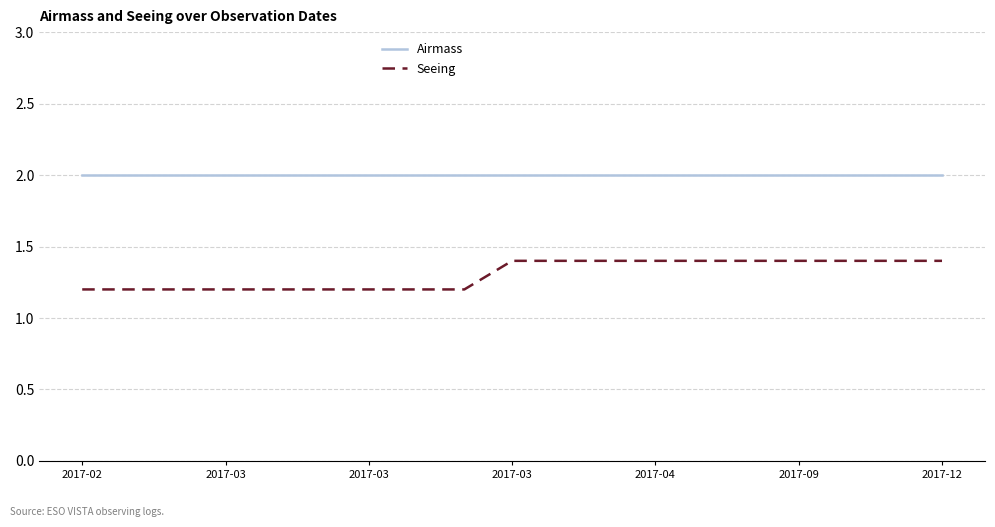

What is the average value of the Airmass series?

2.0